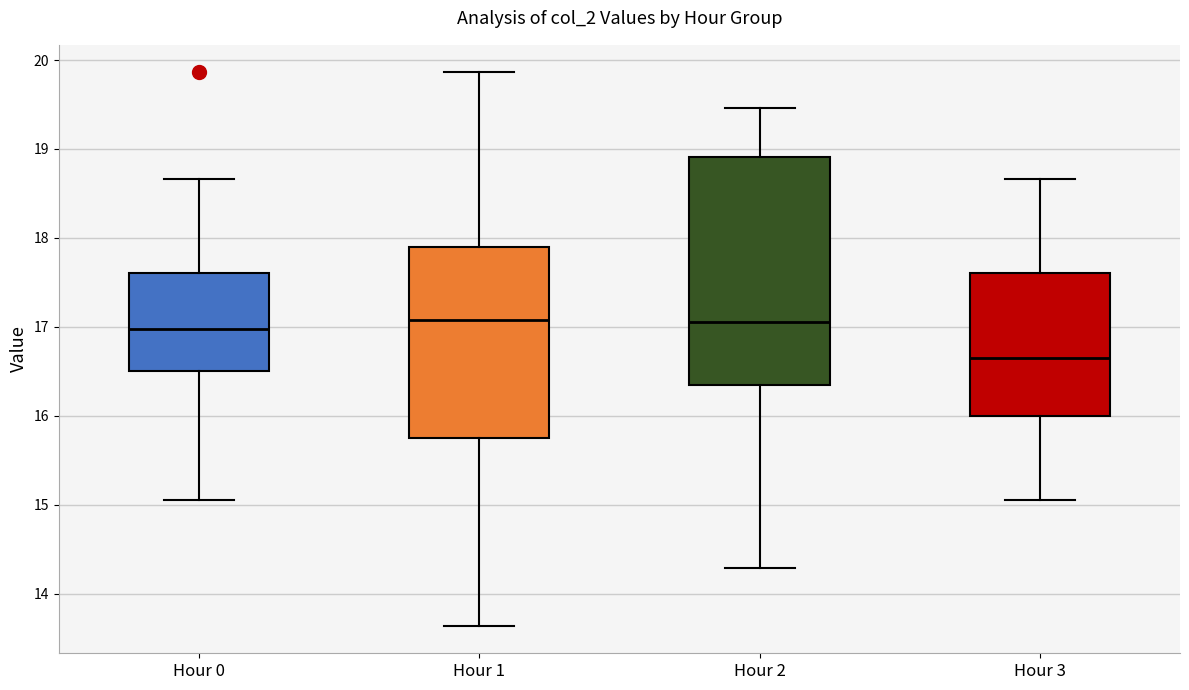

Which box is the tallest, from its lower edge to its upper edge?

Hour 2